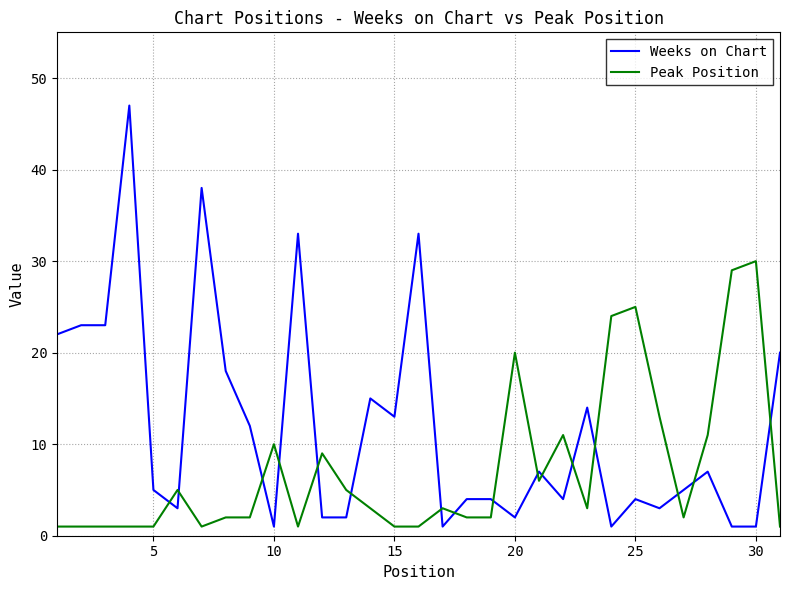

True or false: Weeks on Chart has more than 0 points higher than both neighbors.

True